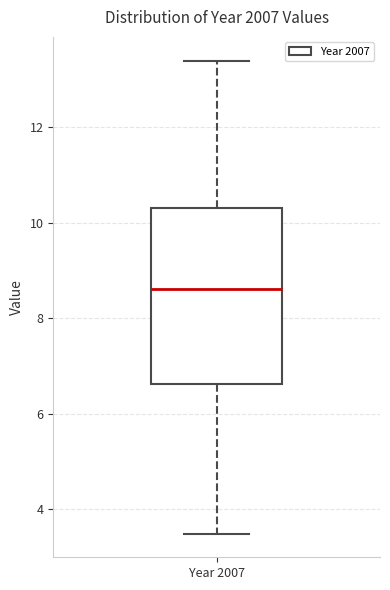

Transcribe this box plot: give where the median line is, the range the box spans, and where the two whiskers end, as read against the y-axis. The values are not printed on the chart, so give them approximately, as read against the axis.

median 8.6, box 6.6 to 10.4, whiskers 3.4 to 13.4